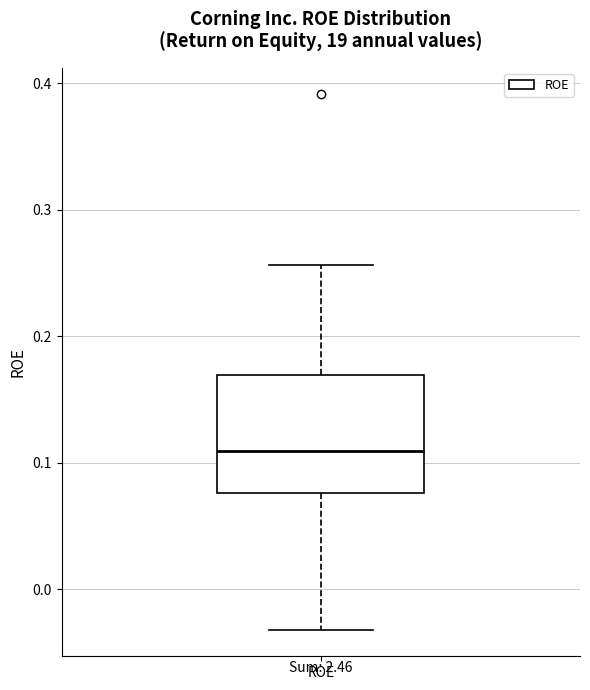

Where does the median line of the box for ROE sit on the y-axis? The values are not printed on the chart, so give them approximately, as read against the axis.

0.11